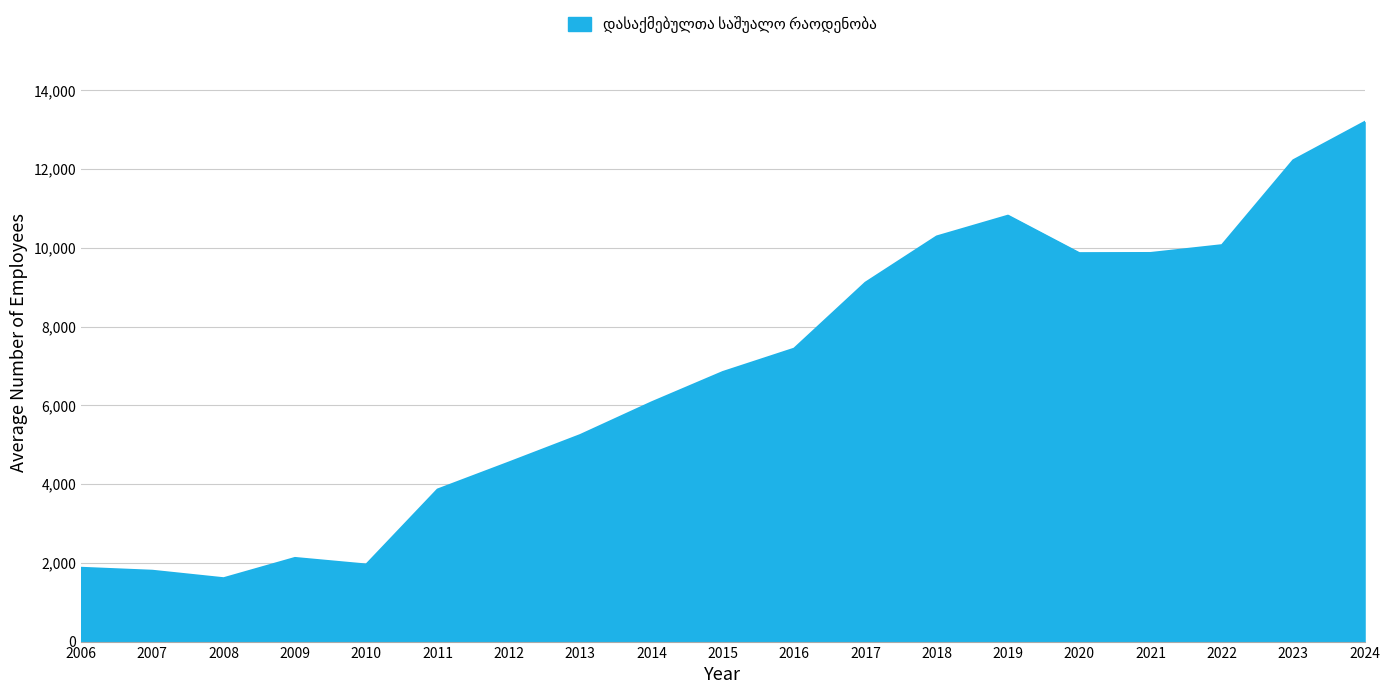

What is the difference between the maximum and minimum values?

11587